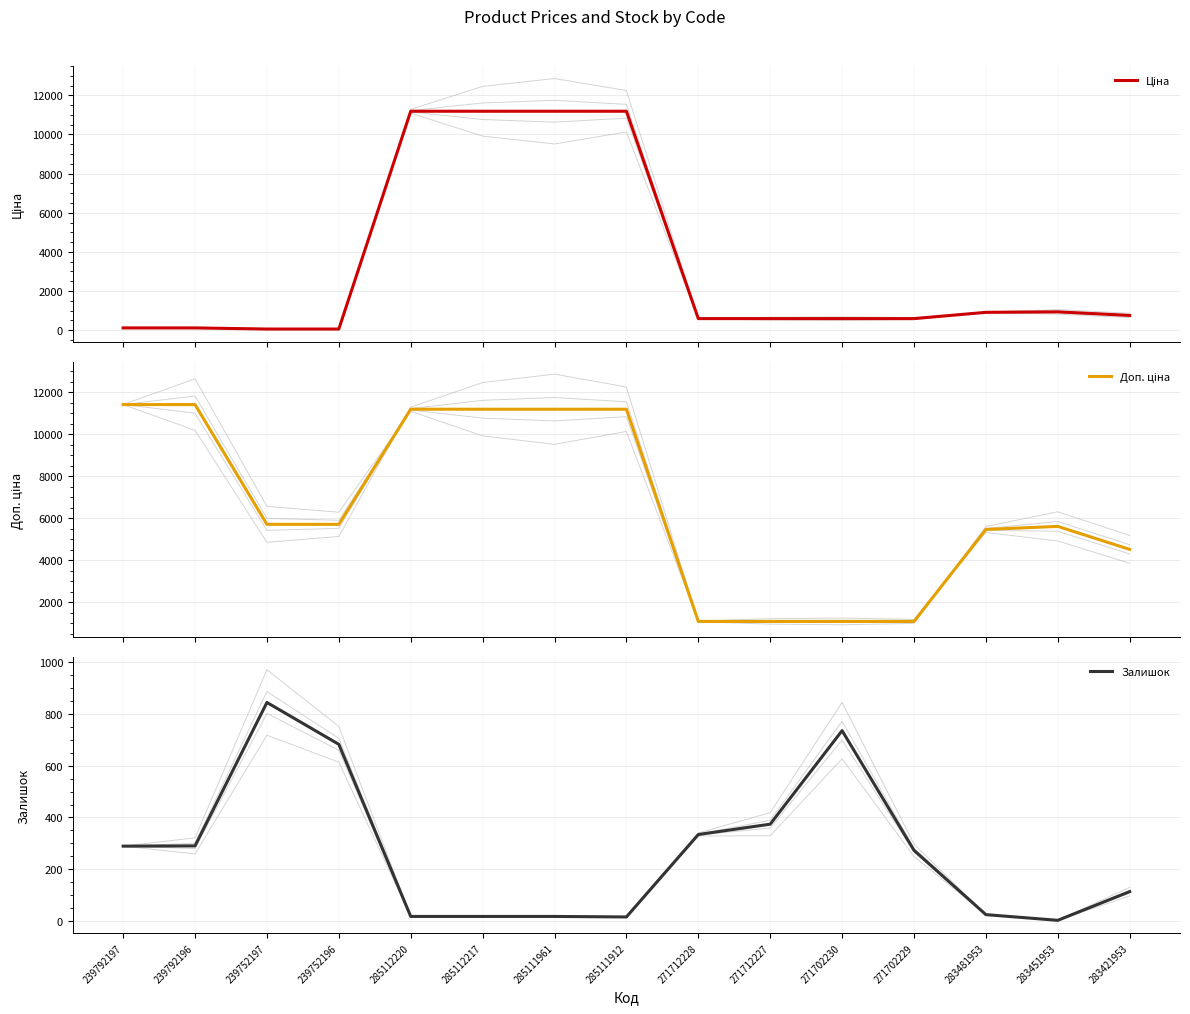

Rank the series by their average value, from lowest to highest.

Залишок, Ціна, Доп. ціна